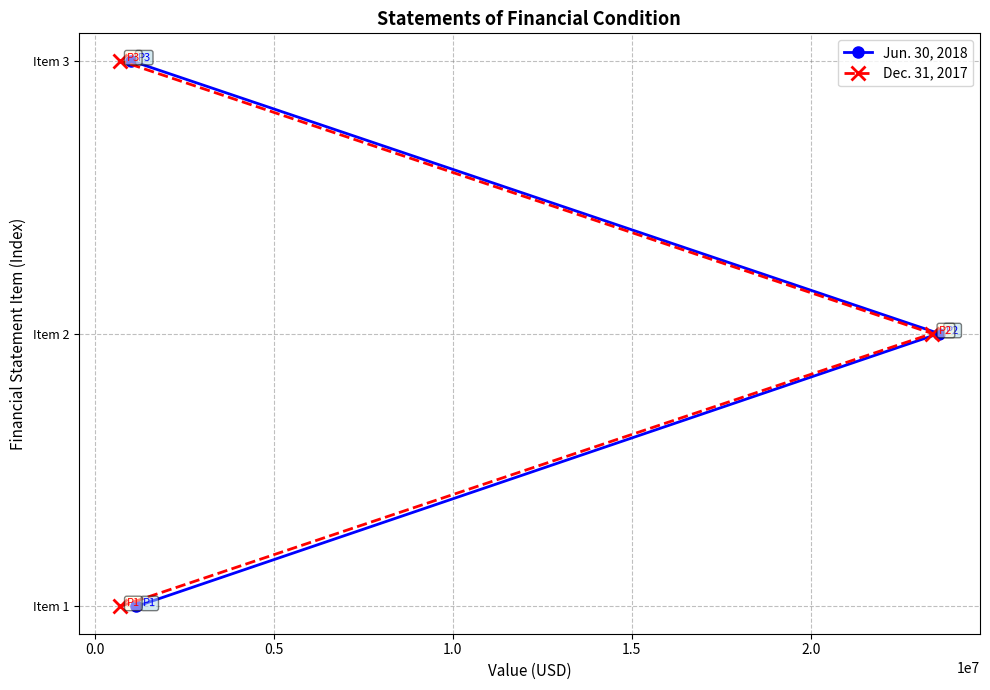

Is this an area chart (filled region under the line)?

No